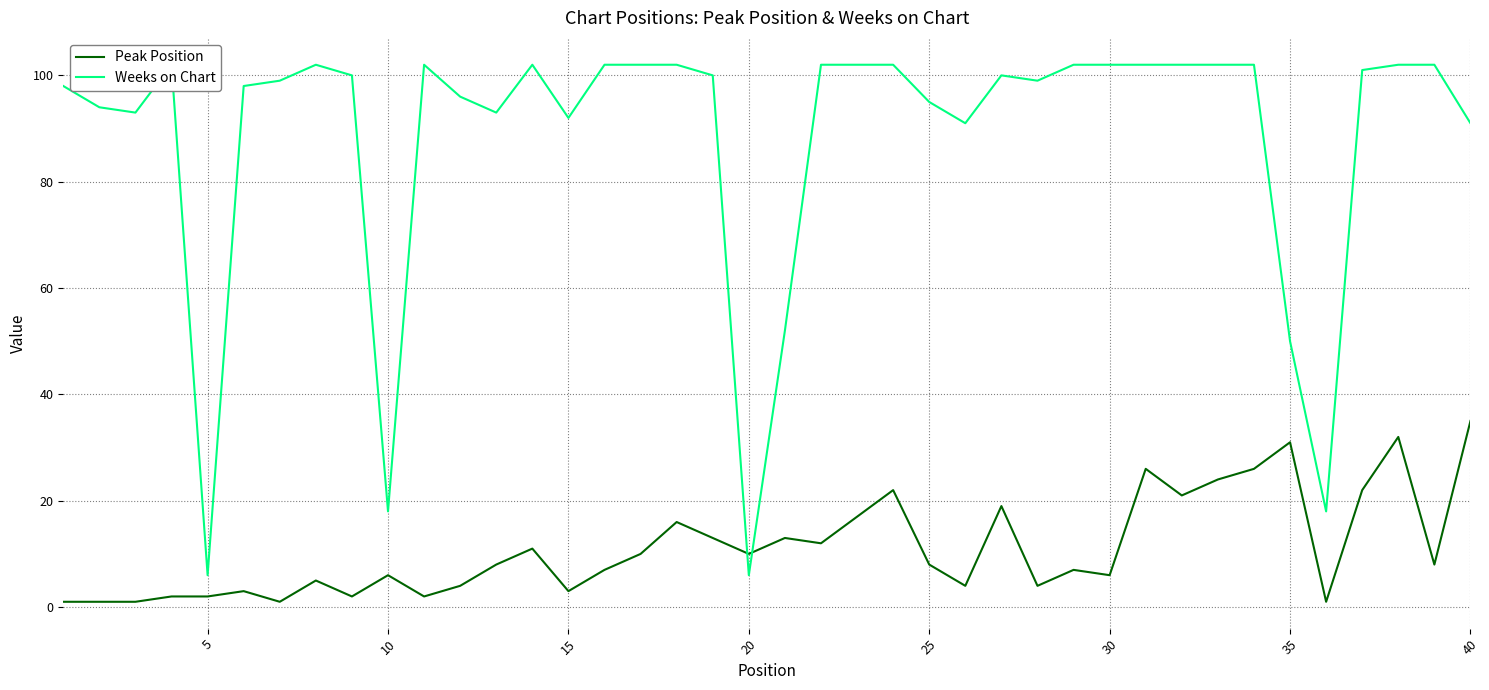

What is the difference between the second highest and second lowest values in the Weeks on Chart series?

96